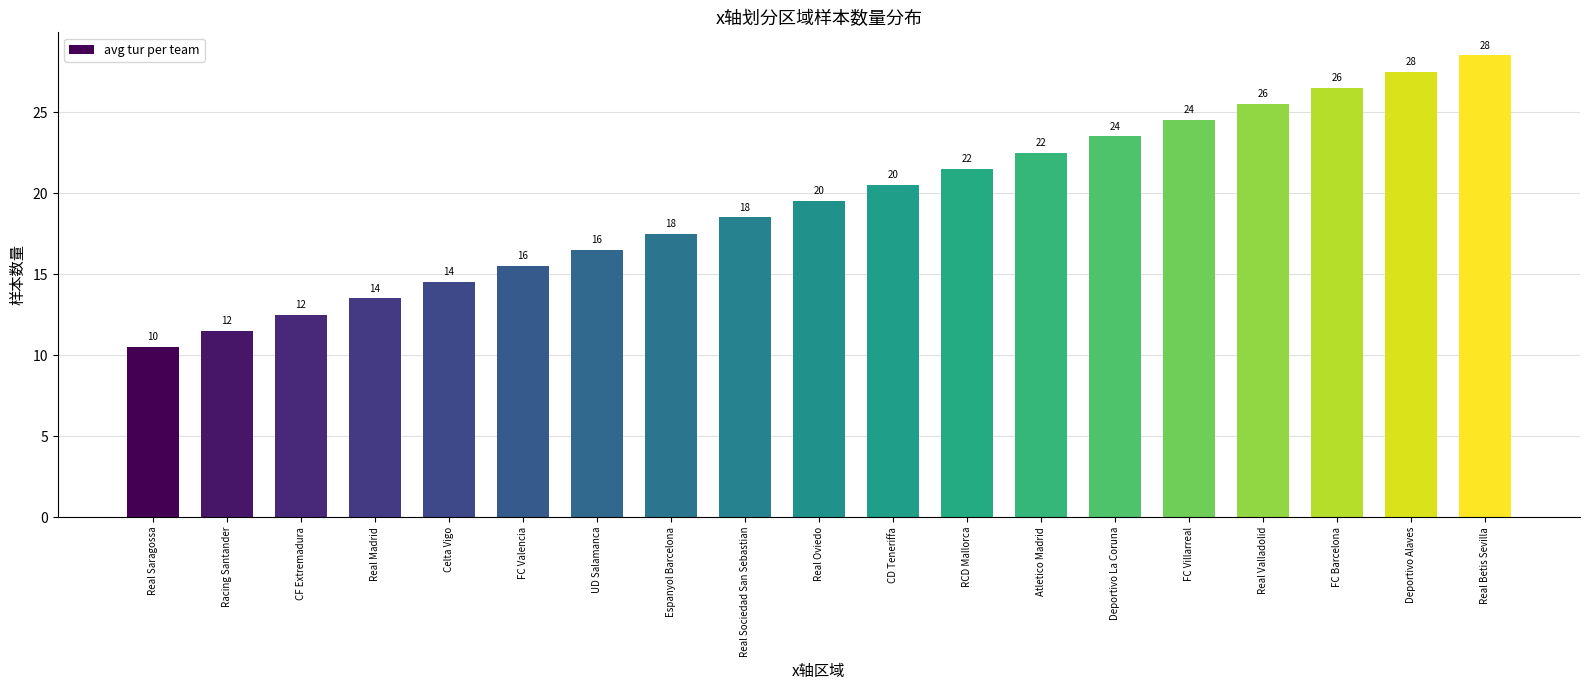

What is the maximum value shown in the chart?

28.5